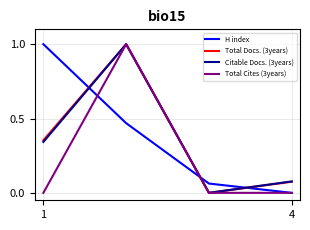

How many times do H index and Total Docs. (3years) cross each other?

3